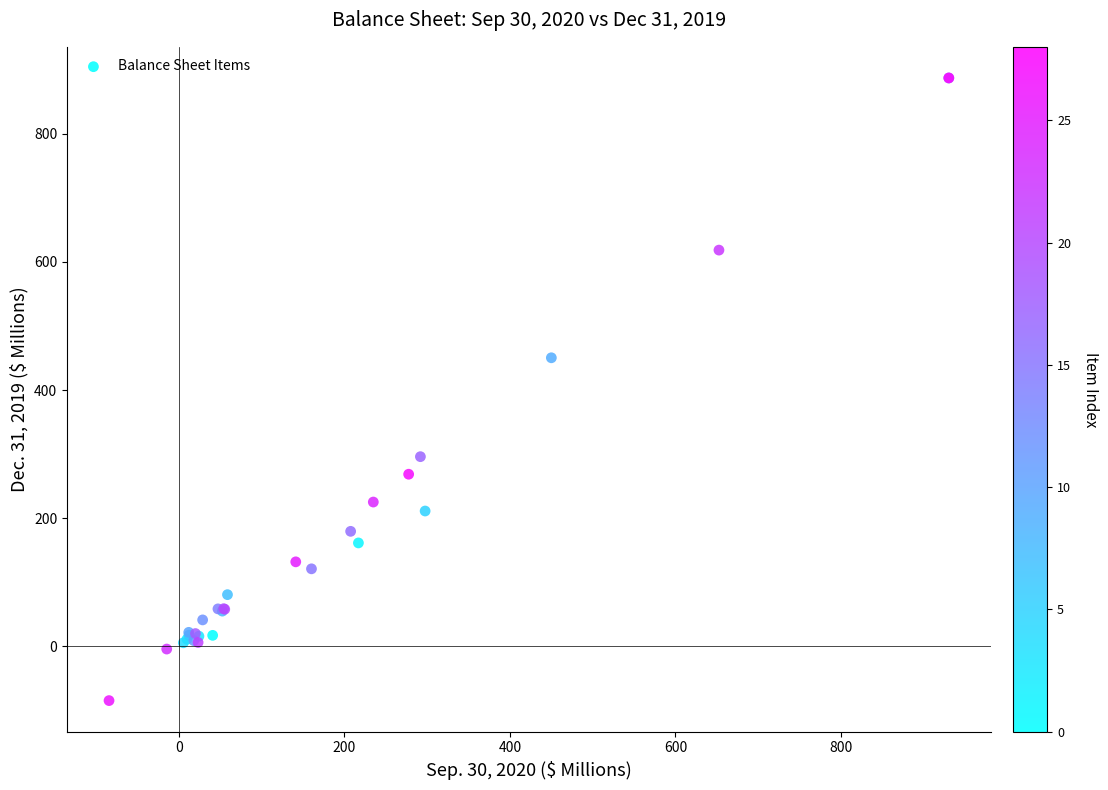

What Y value in the scatter plot is closest to 401?

450.3